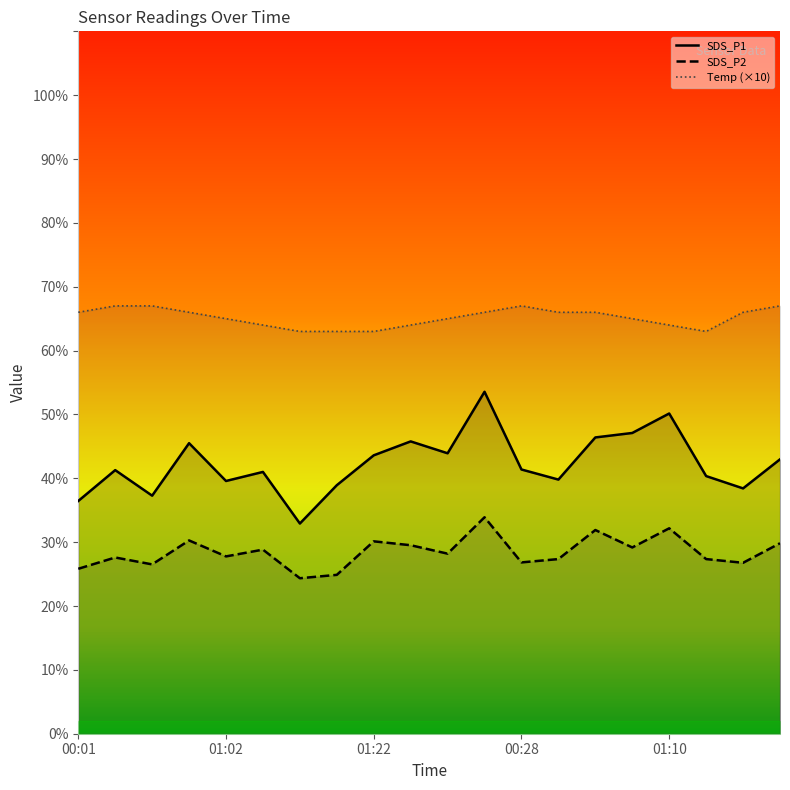

What is the average value of the SDS_P1 series?

42.3